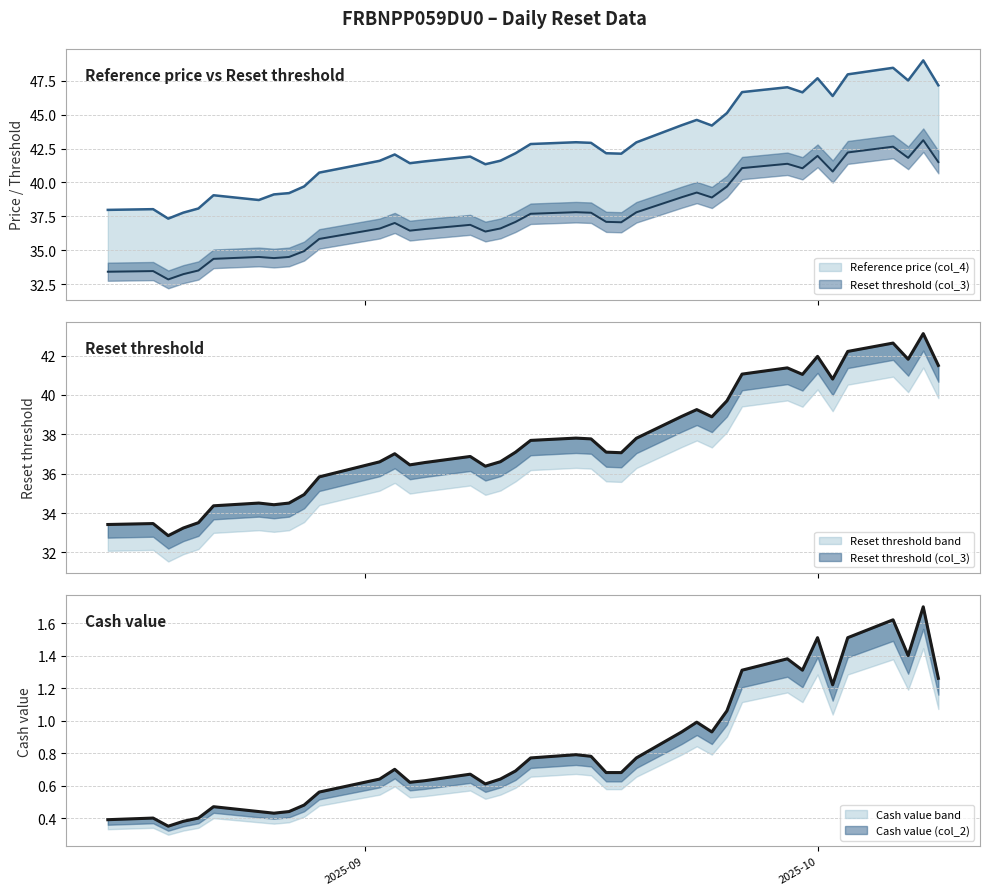

What is the difference between the maximum and minimum values in the Cash value (col_2) series?

1.4